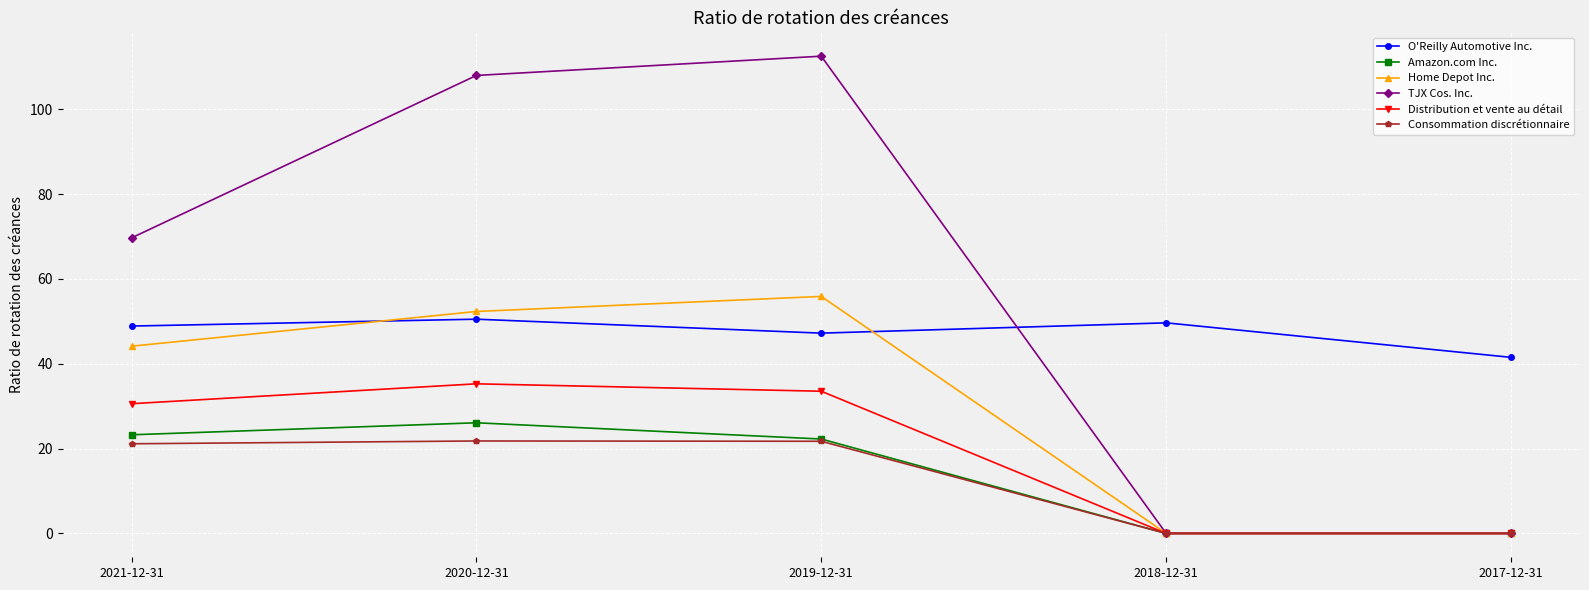

Which series has the largest total across all categories?

TJX Cos. Inc.